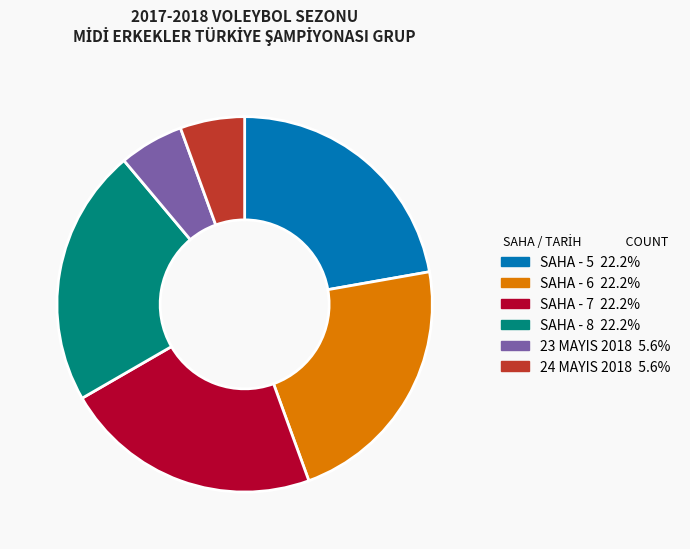

Is there a majority slice in this chart?

No